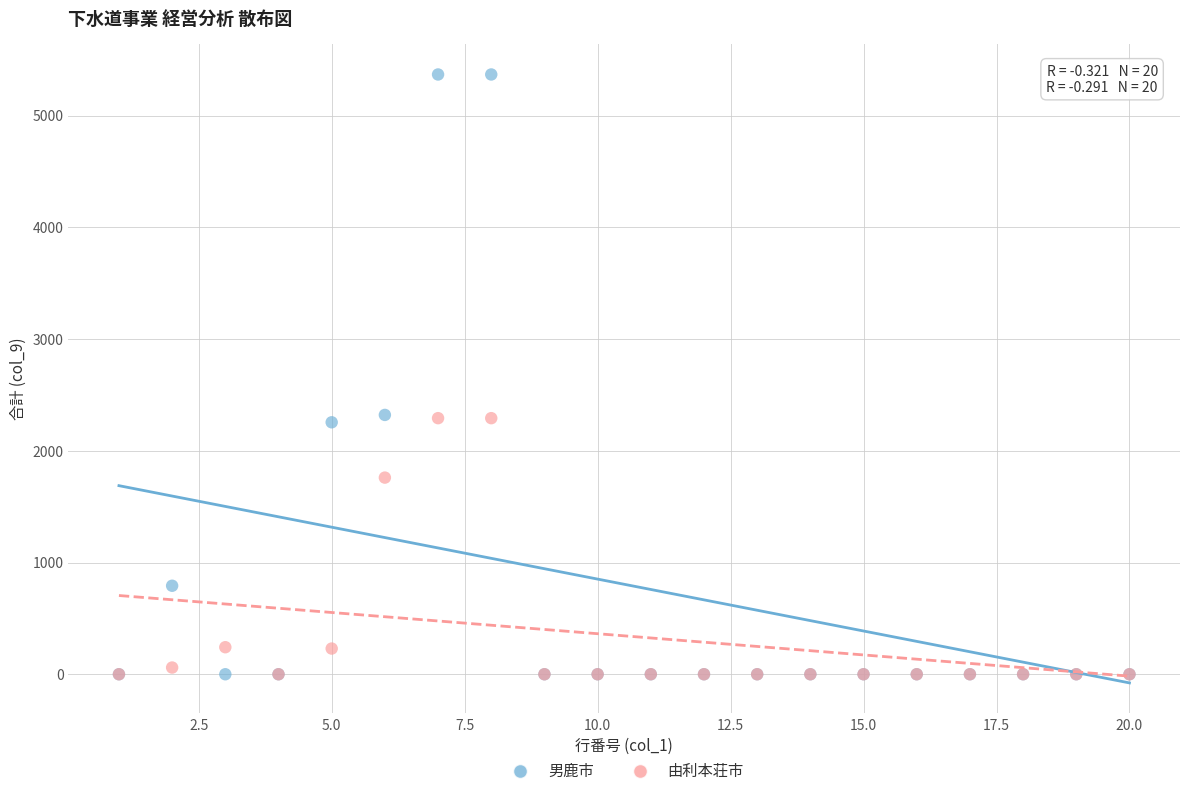

In the 由利本荘市 series, what Y value is closest to 1146?

1760